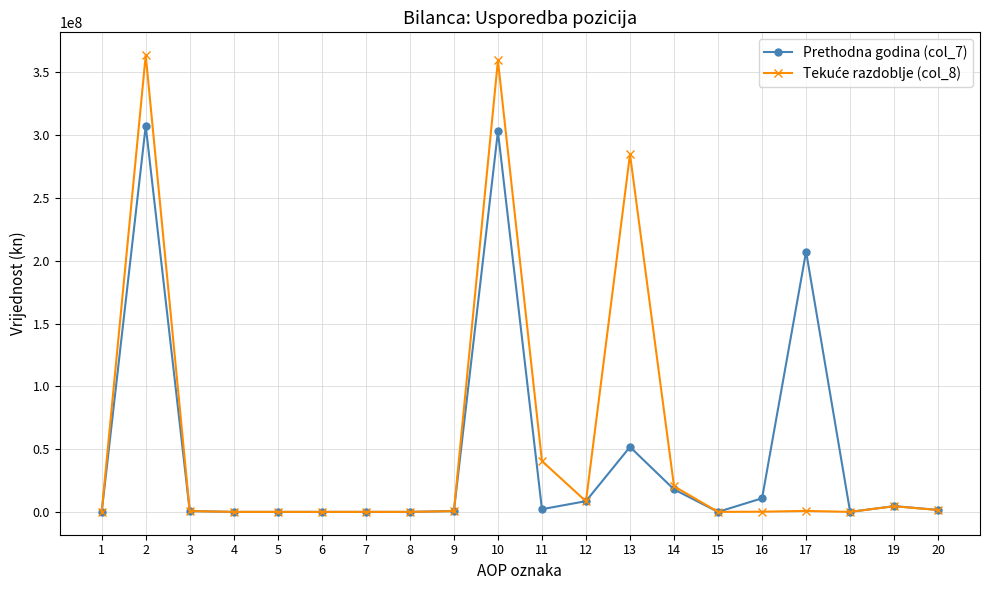

Where is the first local maximum for Prethodna godina (col_7)?

2